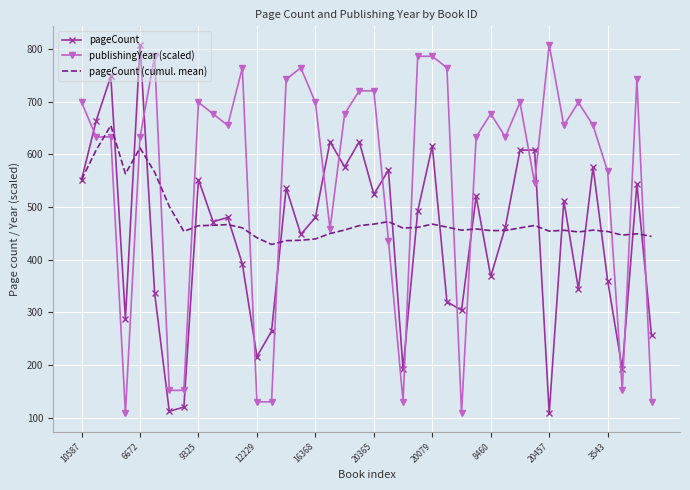

What is the smallest value displayed?

108.0